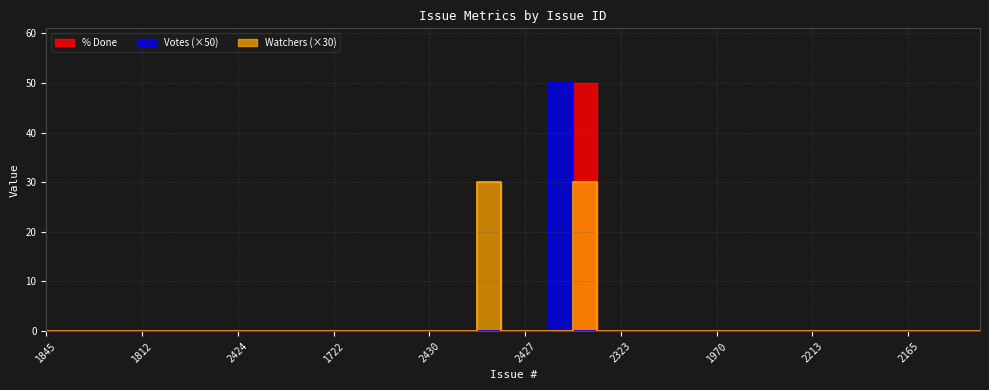

The value of Votes at 1720 is 0. True or false?

True